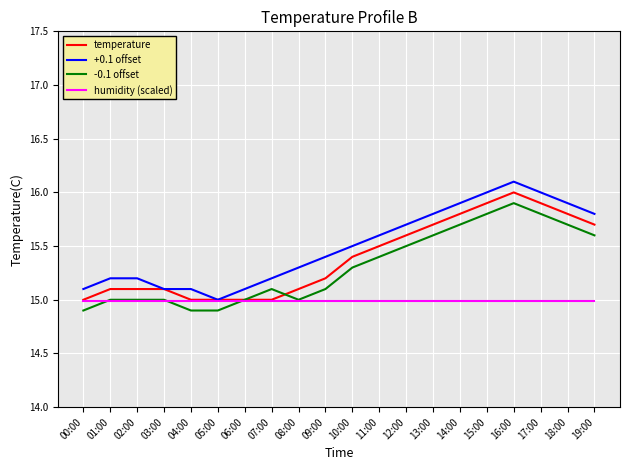

What is the sum of the humidity (scaled) values at 18:00 and 14:00?

30.0